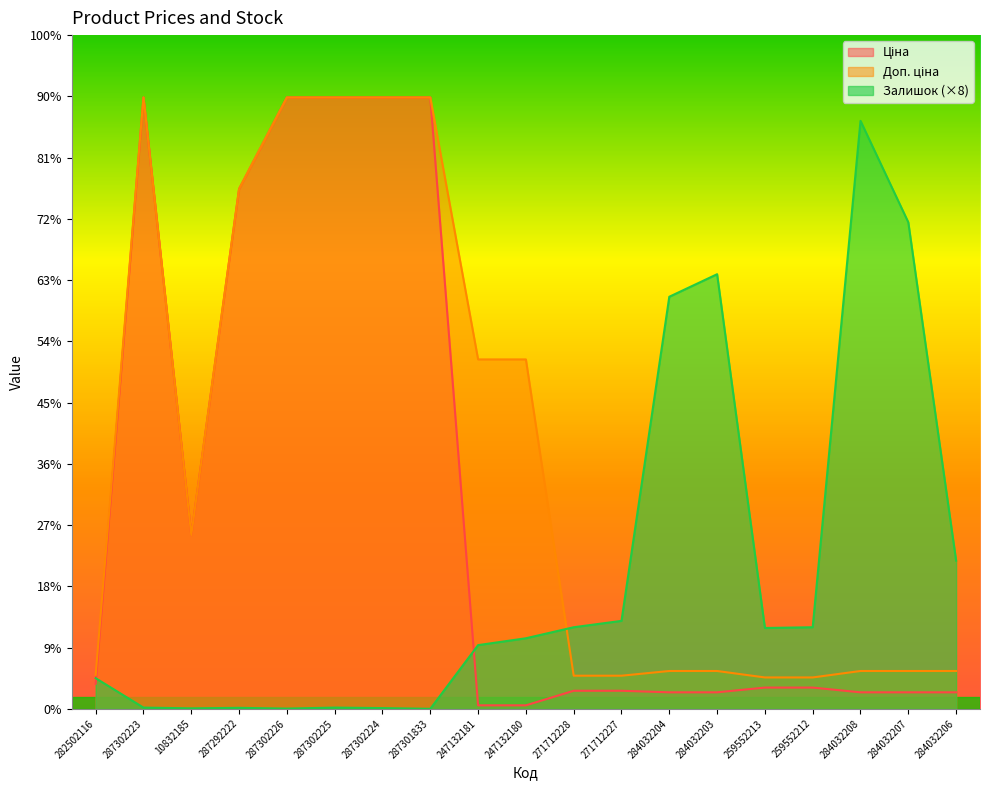

Reading left to right, extract all data points from this chart.

Ціна: 282502116=818.5	287302223=19964.2	10832185=5673.8	287292222=16976.3	287302226=19964.2	287302225=19964.2	287302224=19964.2	287301833=19964.2	247132181=114.1	247132180=114.1	271712228=589.9	271712227=589.9	284032204=539.0	284032203=539.0	259552213=693.7	259552212=693.7	284032208=539.0	284032207=539.0	284032206=539.0
Доп. ціна: 282502116=1109.2	287302223=19964.2	10832185=5673.8	287292222=16976.3	287302226=19964.2	287302225=19964.2	287302224=19964.2	287301833=19964.2	247132181=11410.0	247132180=11410.0	271712228=1081.7	271712227=1081.7	284032204=1235.4	284032203=1235.4	259552213=1024.6	259552212=1024.6	284032208=1235.4	284032207=1235.4	284032206=1235.4
Залишок: 282502116=1000.0	287302223=40.0	10832185=16.0	287292222=32.0	287302226=8.0	287302225=40.0	287302224=24.0	287301833=0.0	247132181=2080.0	247132180=2304.0	271712228=2664.0	271712227=2872.0	284032204=13456.0	284032203=14192.0	259552213=2640.0	259552212=2664.0	284032208=19200.0	284032207=15888.0	284032206=4840.0